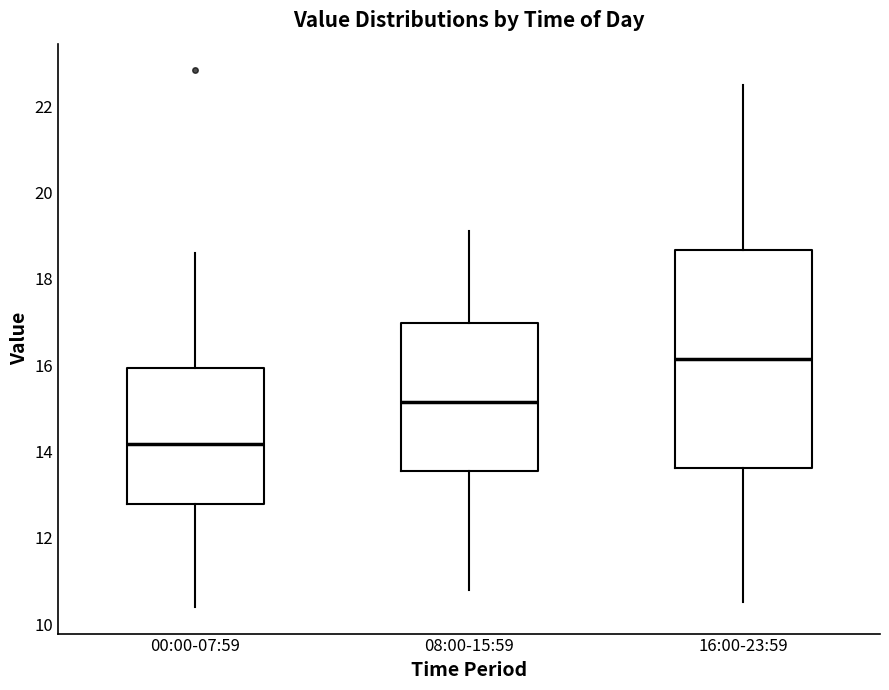

Reading left to right, transcribe this box plot: for each box, give where its median line is, the range the box spans, and where its two whiskers end, as read against the y-axis. The values are not printed on the chart, so give them approximately, as read against the axis.

00:00-07:59: median 14.2, box 12.8 to 16.0, whiskers 10.4 to 18.6
08:00-15:59: median 15.2, box 13.6 to 17.0, whiskers 10.8 to 19.2
16:00-23:59: median 16.2, box 13.6 to 18.6, whiskers 10.6 to 22.6